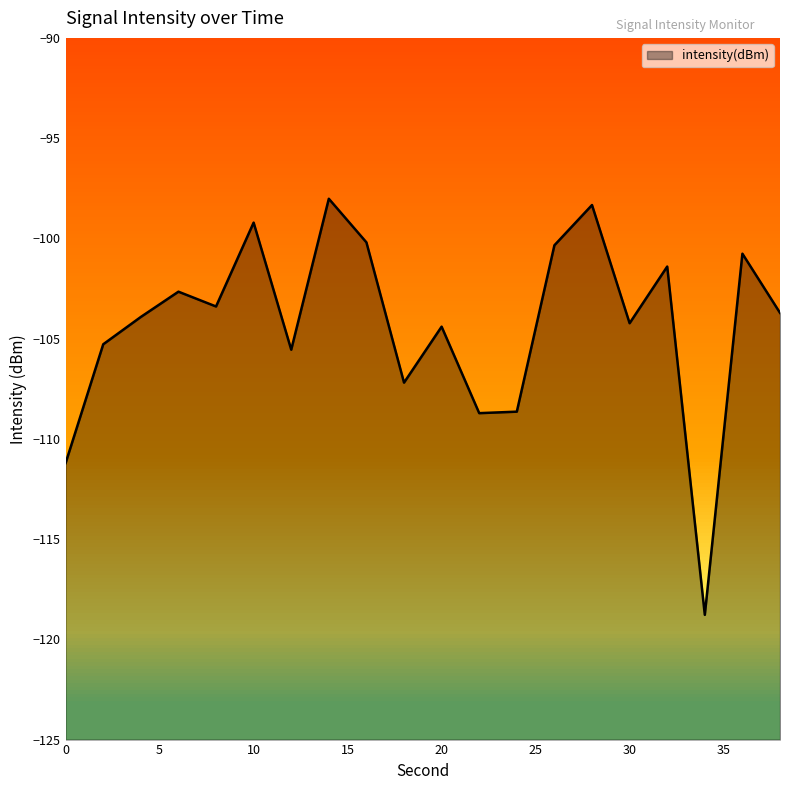

What is the smallest value displayed?

-118.8